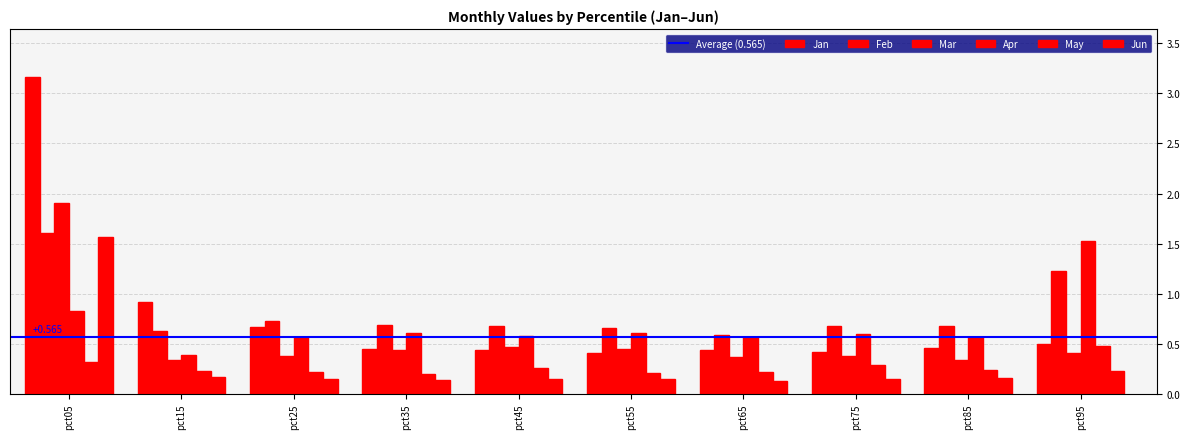

Does the chart contain stacked bars?

No